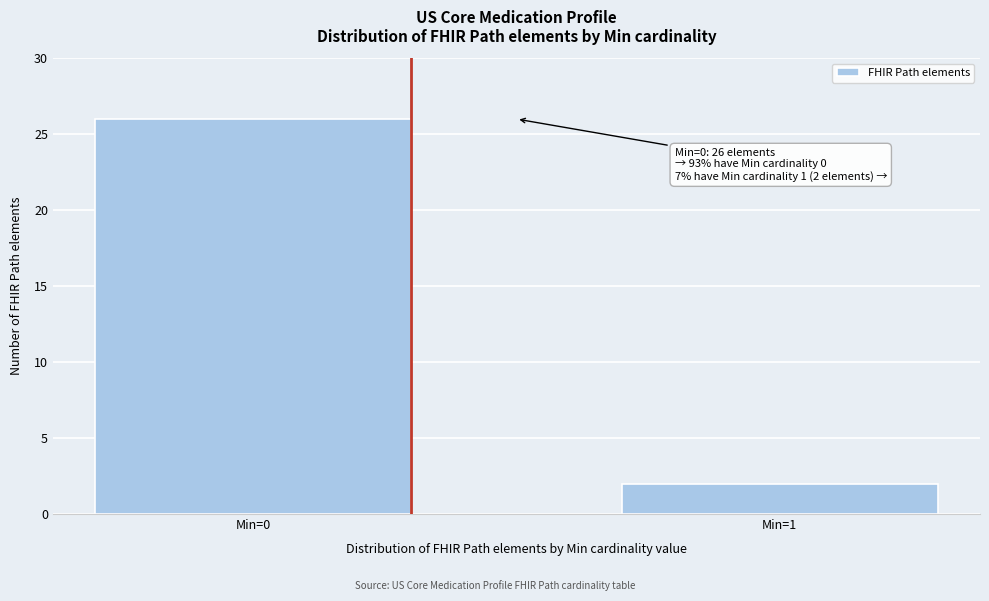

Reading left to right, extract all data points from this chart.

26	2